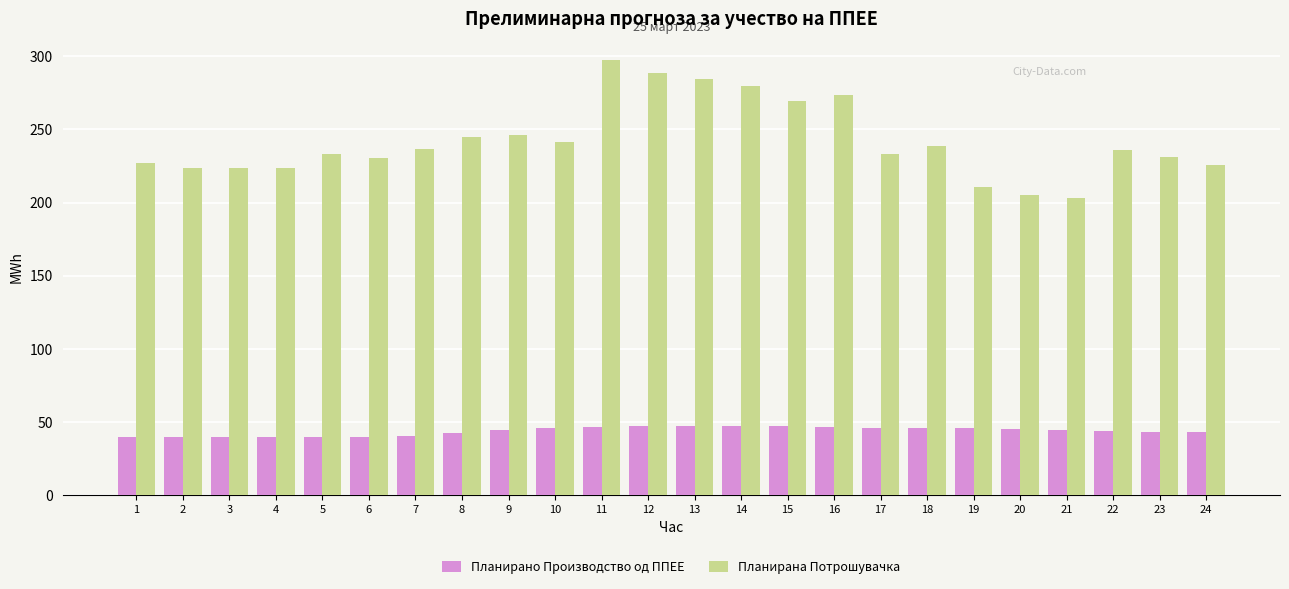

What is the sum of the Планирано Производство од ППЕЕ values at 12 and 19?

93.0